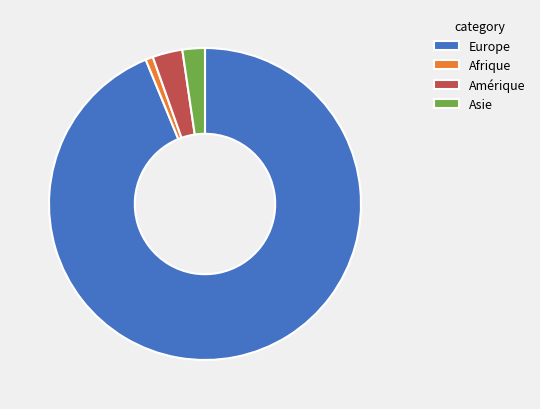

Between Asie and Europe, which is larger?

Europe